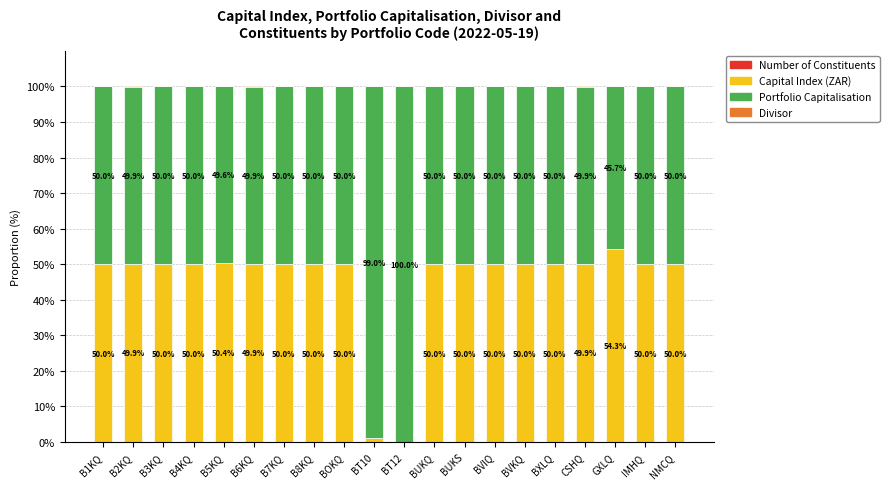

Count the number of categories in the chart.

20